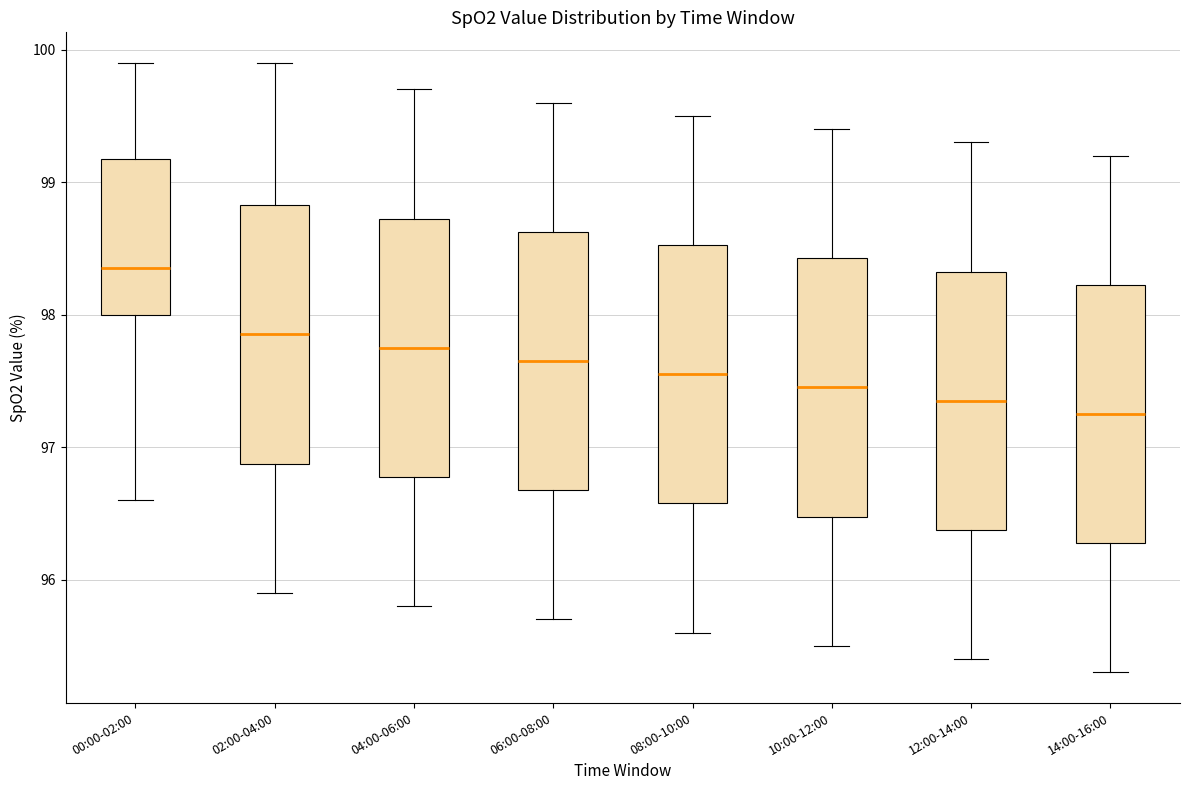

Reading left to right, transcribe this box plot: for each box, give where its median line is, the range the box spans, and where its two whiskers end, as read against the y-axis. The values are not printed on the chart, so give them approximately, as read against the axis.

00:00-02:00: median 98.4, box 98.0 to 99.2, whiskers 96.6 to 99.9
02:00-04:00: median 97.9, box 96.9 to 98.8, whiskers 95.9 to 99.9
04:00-06:00: median 97.8, box 96.8 to 98.7, whiskers 95.8 to 99.7
06:00-08:00: median 97.7, box 96.7 to 98.6, whiskers 95.7 to 99.6
08:00-10:00: median 97.6, box 96.6 to 98.5, whiskers 95.6 to 99.5
10:00-12:00: median 97.5, box 96.5 to 98.4, whiskers 95.5 to 99.4
12:00-14:00: median 97.4, box 96.4 to 98.3, whiskers 95.4 to 99.3
14:00-16:00: median 97.3, box 96.3 to 98.2, whiskers 95.3 to 99.2